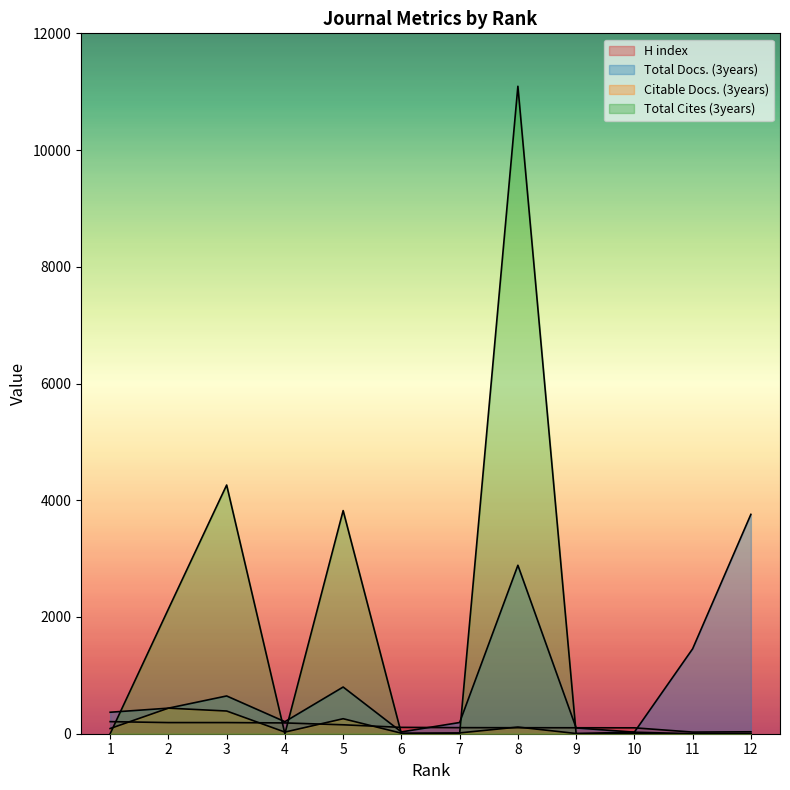

How many intersections are there between Total Docs. (3years) and Total Cites (3years)?

6